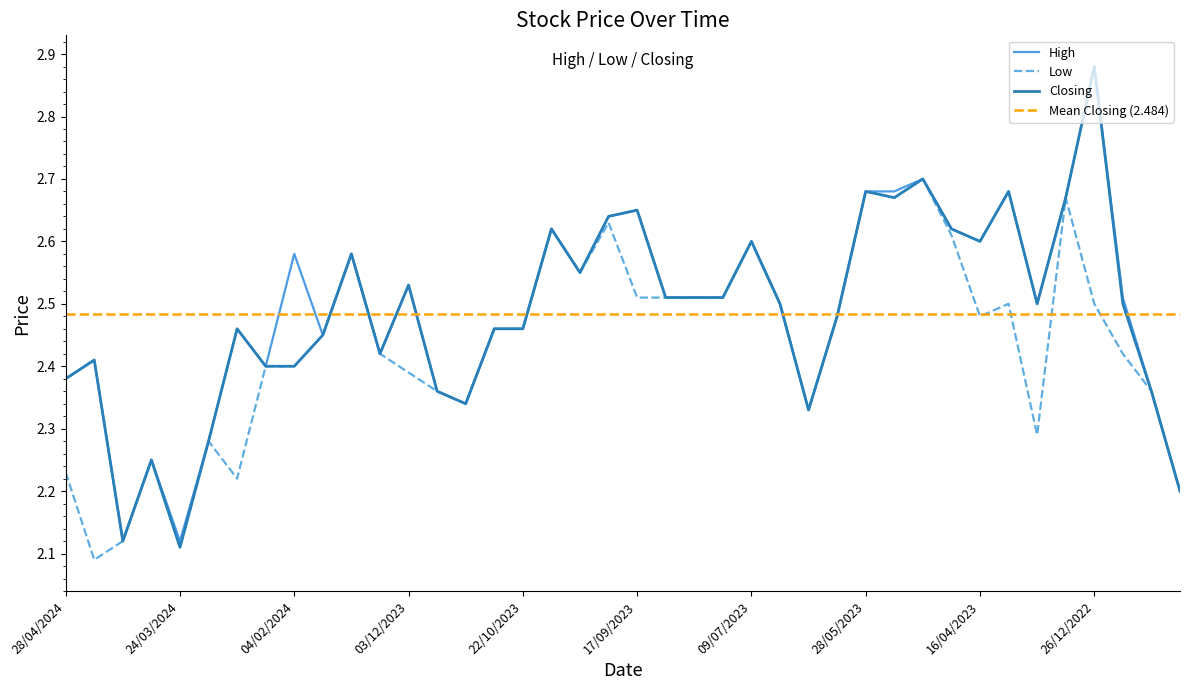

How many interior local valleys does the High series have?

10